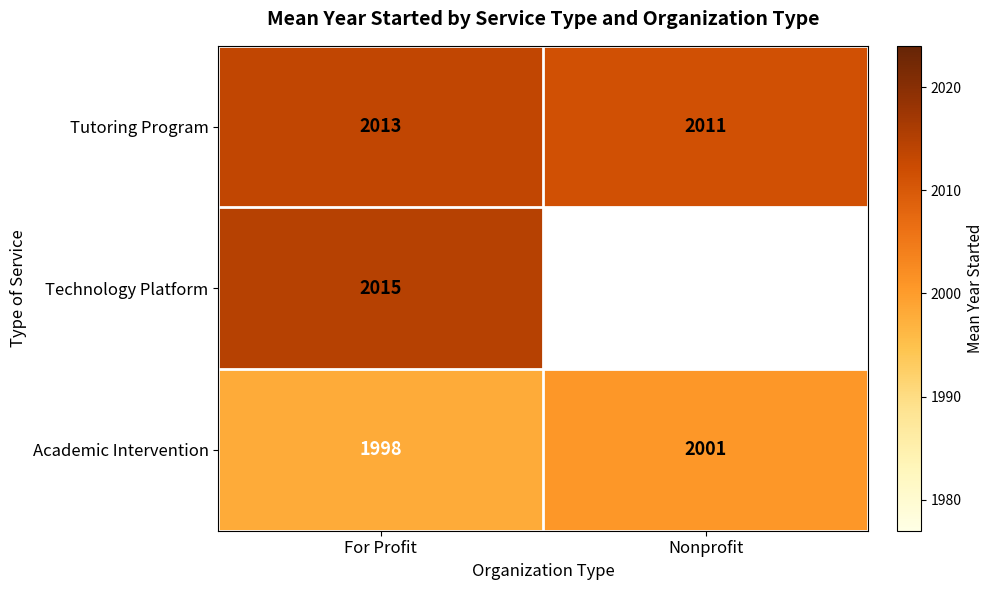

What is the approximate value of Tutoring Program at For Profit?

2013.0